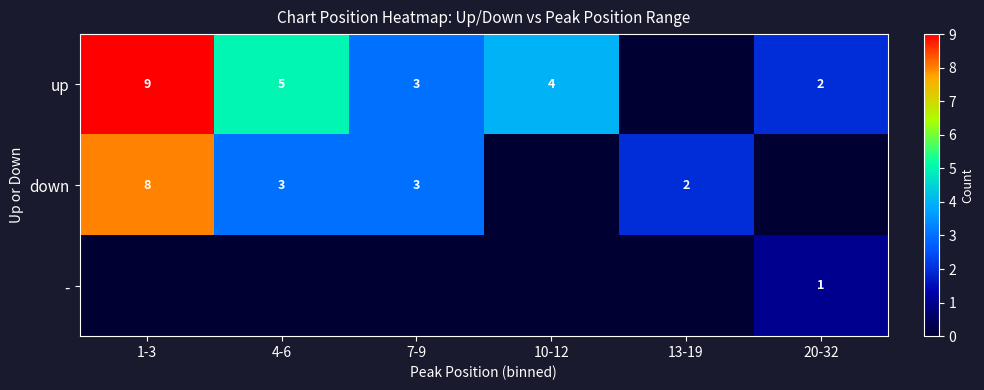

What is the sum of the down values at 13-19 and 7-9?

5